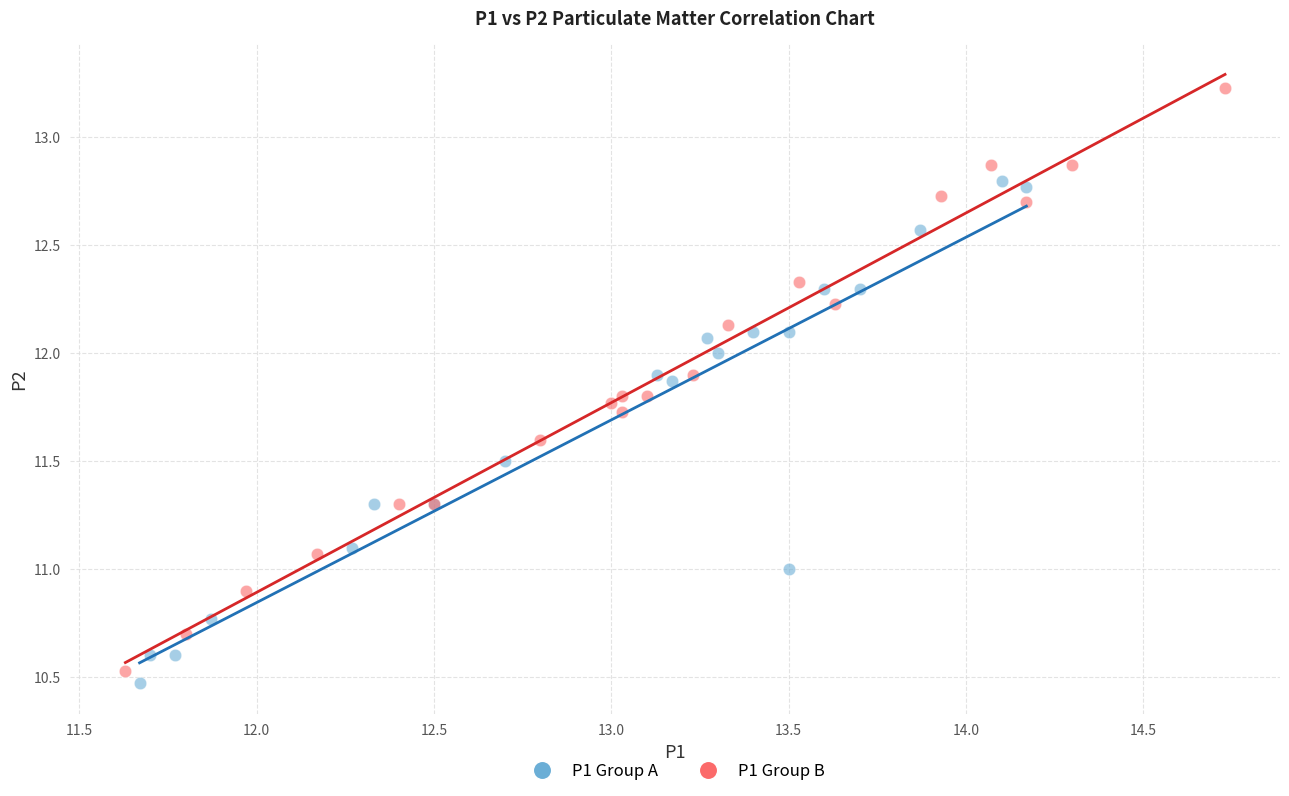

Which series has the largest Y range (max minus min)?

P1 Group B